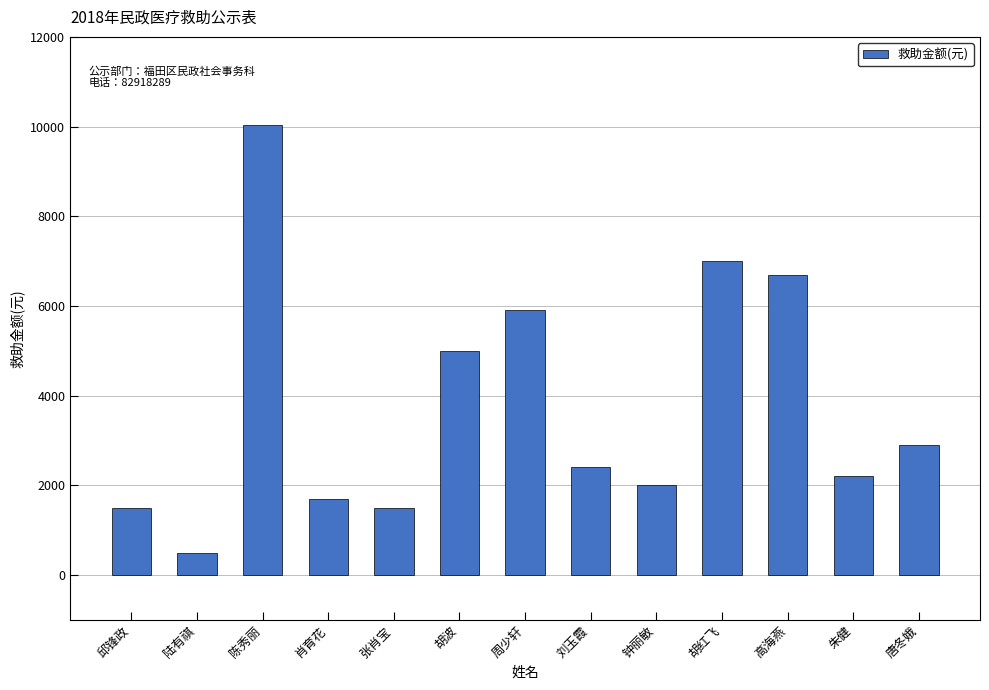

At which label does the data first exceed 2400?

陈秀丽